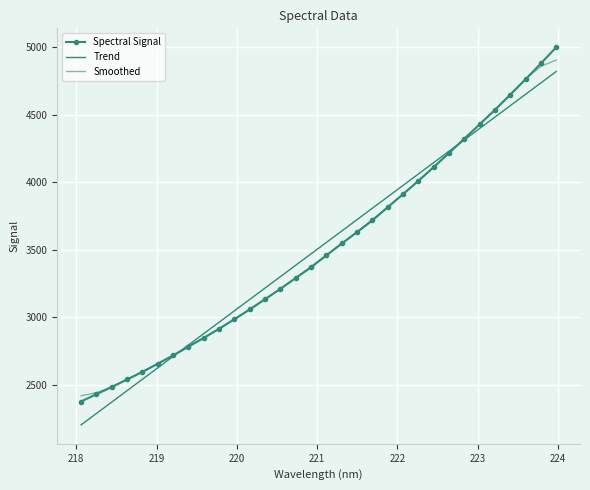

At which label does the data first exceed 3459?

221.1174